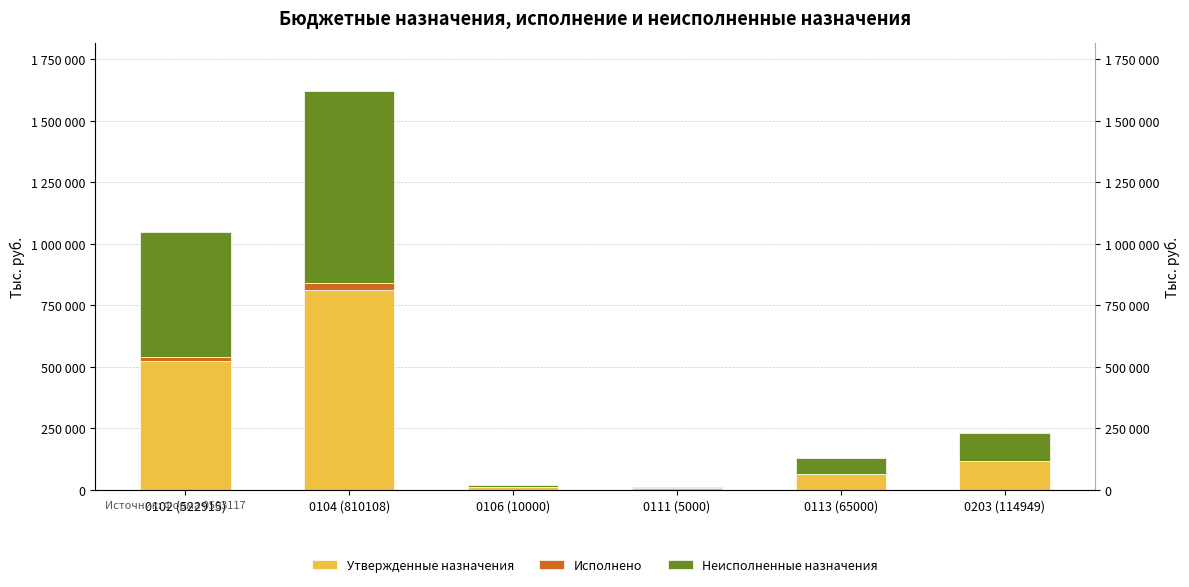

What is the difference between the maximum and minimum values in the Утвержденные назначения series?

805108